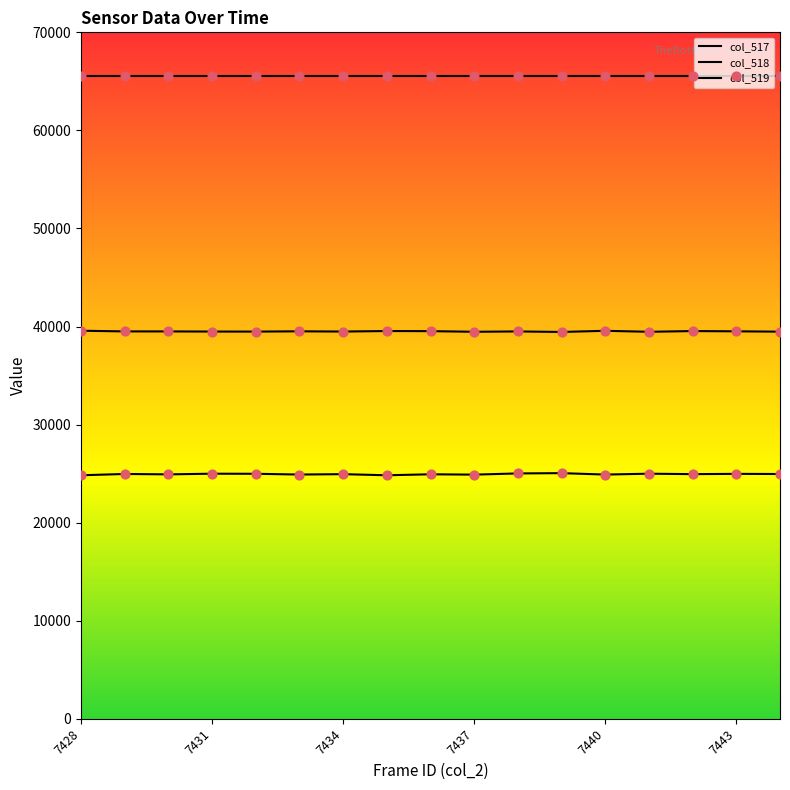

How many lines are shown in the chart?

3